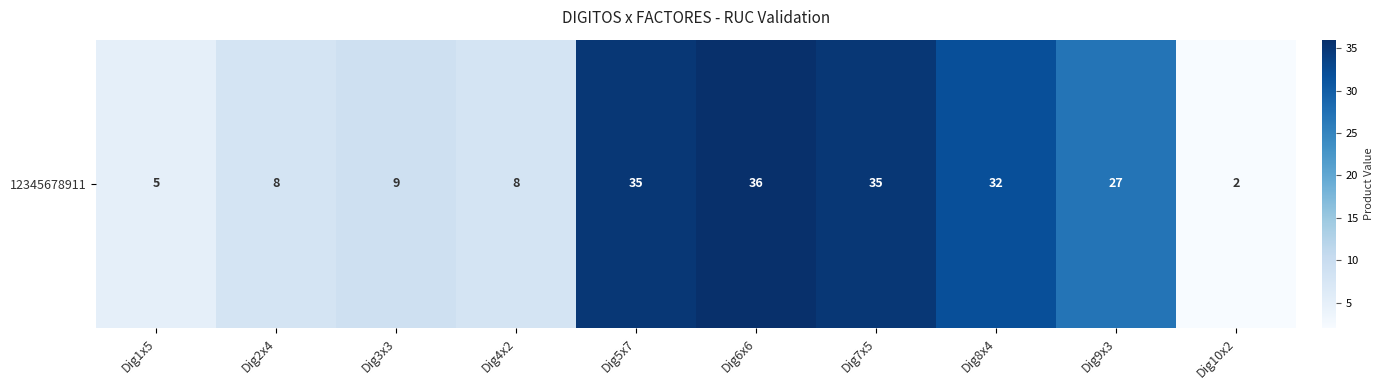

How many distinct data groups are displayed?

1